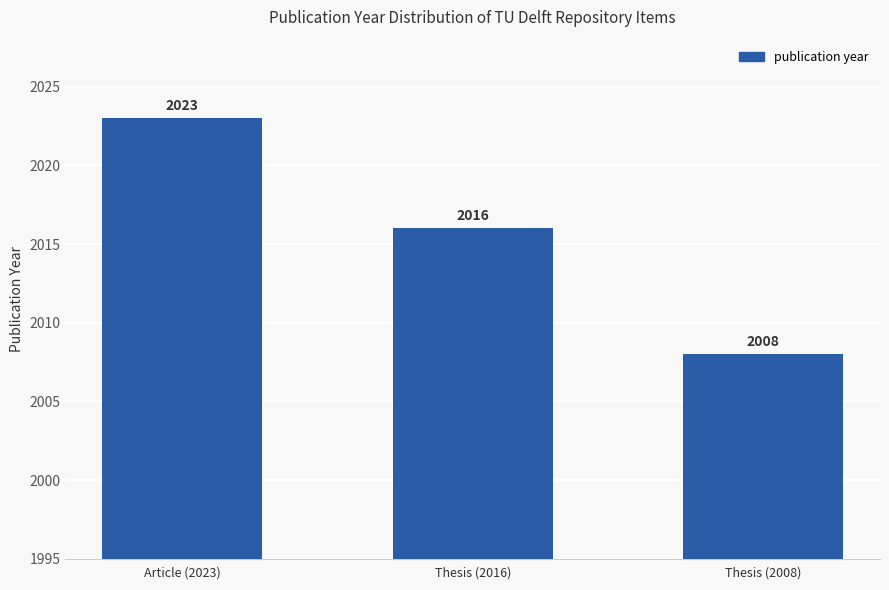

How many values are between 2008 and 2023?

3